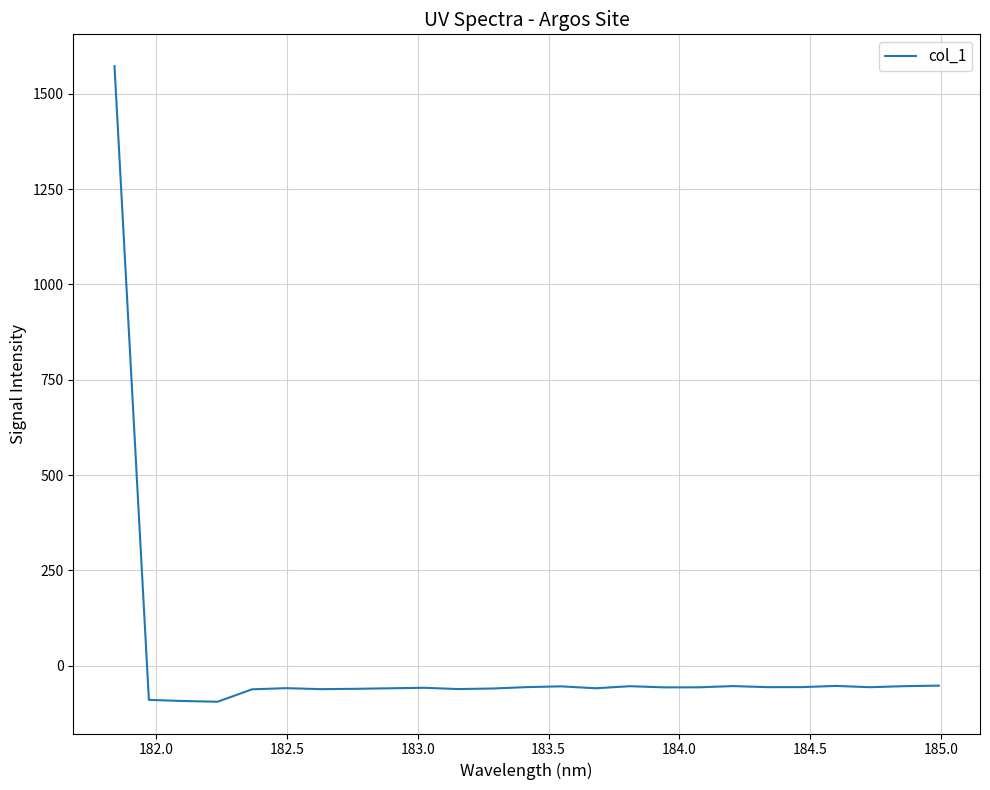

How many distinct data groups are displayed?

1